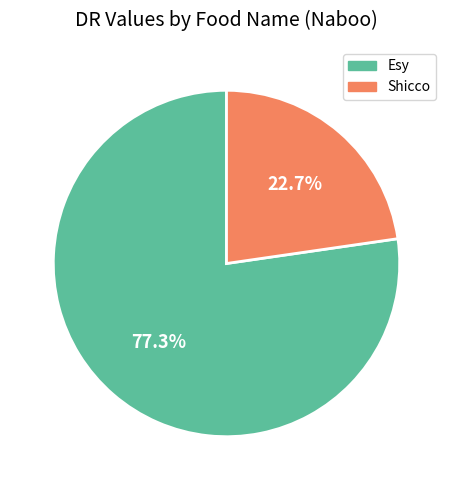

How many segments does this pie chart have?

2